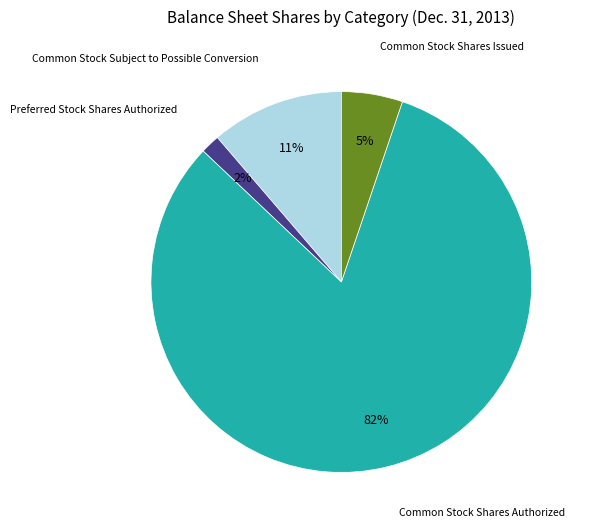

Does any single category account for the majority?

Yes